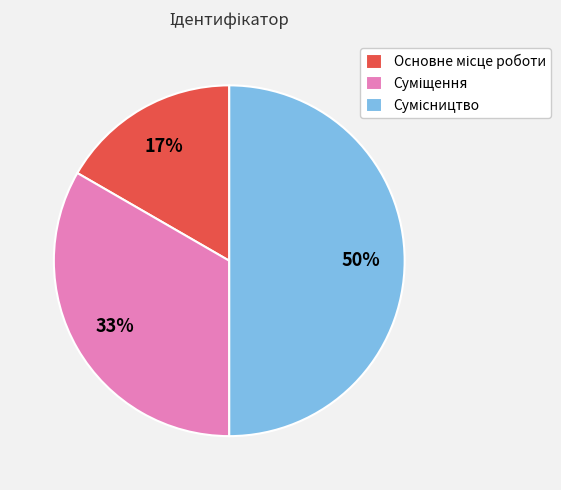

Which category has the biggest portion of the pie?

Сумісництво